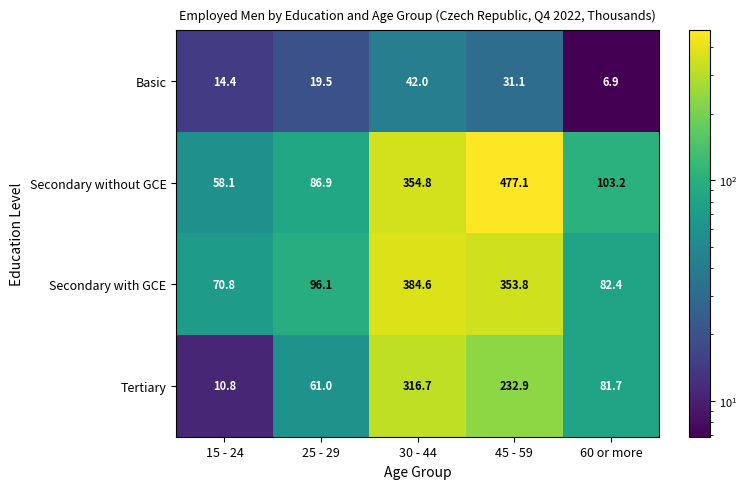

What is the difference between the Secondary without GCE values at 30 - 44 and 60 or more?

251.6